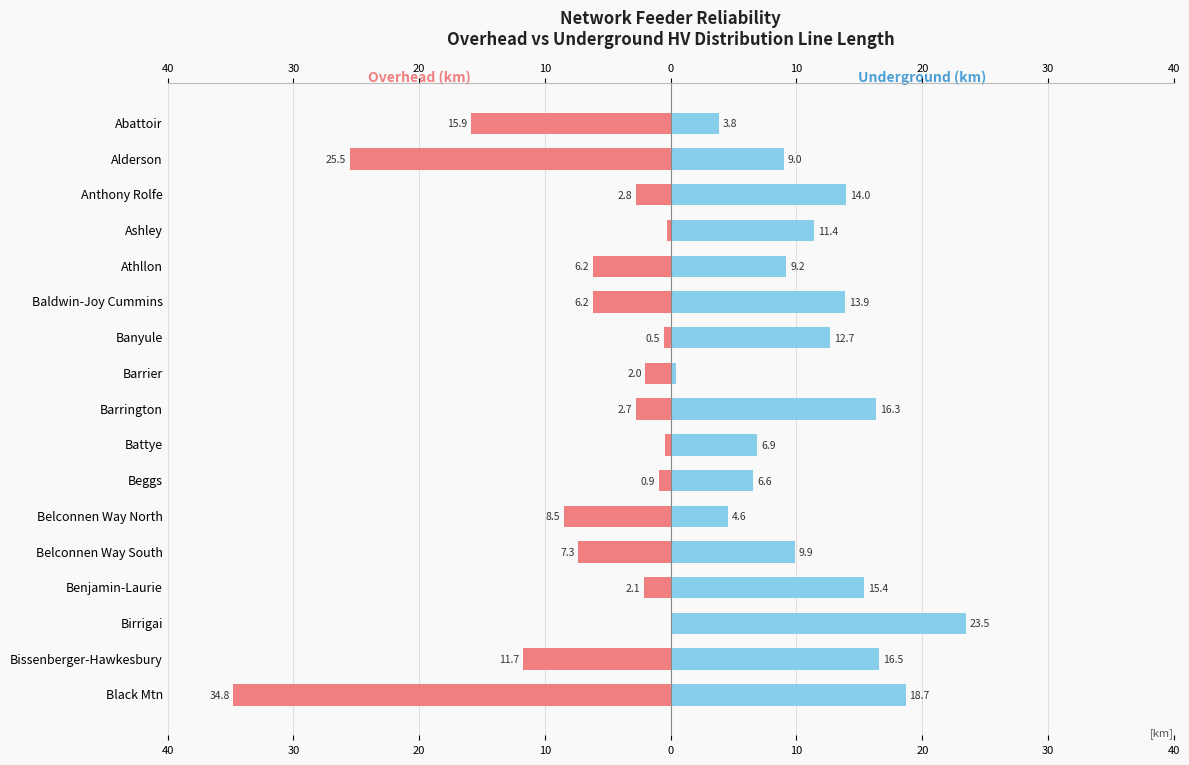

What is the value of the Overhead bar at the 16th from the left?

-11.7